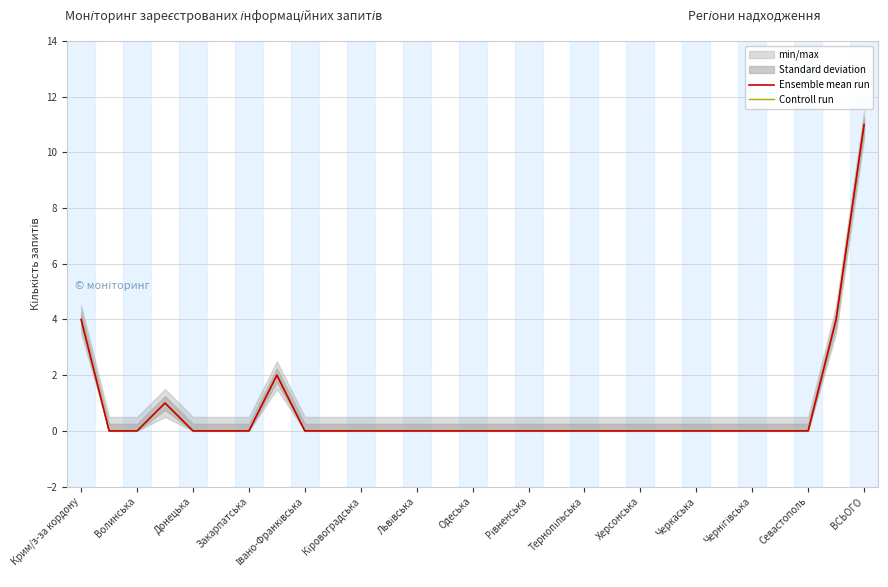

Is it true that Ensemble mean run equals 0 at 21?

True